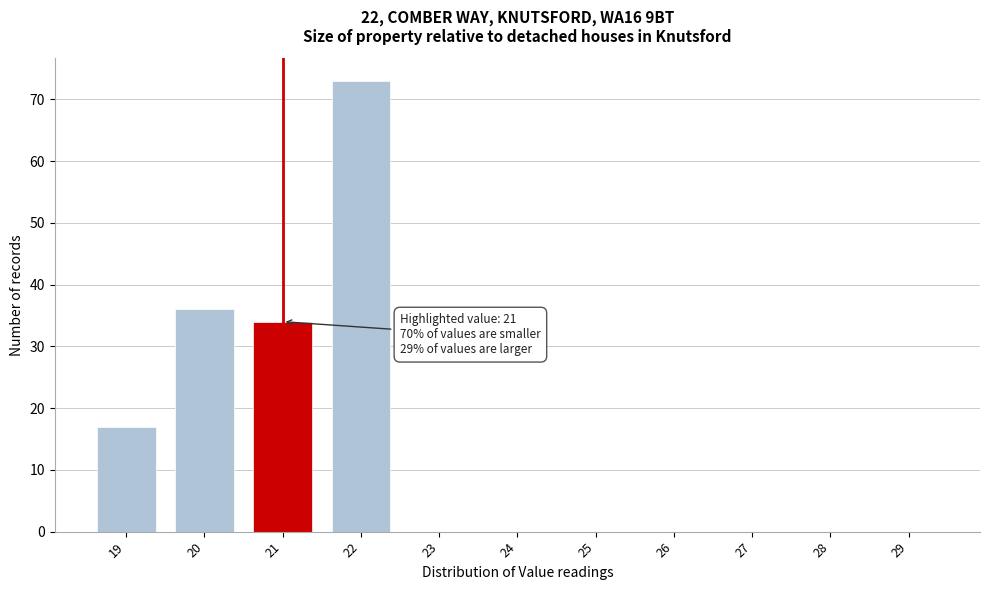

Reading left to right, transcribe all the data shown in this chart.

19=17	20=36	21=34	22=73	23=0	24=0	25=0	26=0	27=0	28=0	29=0